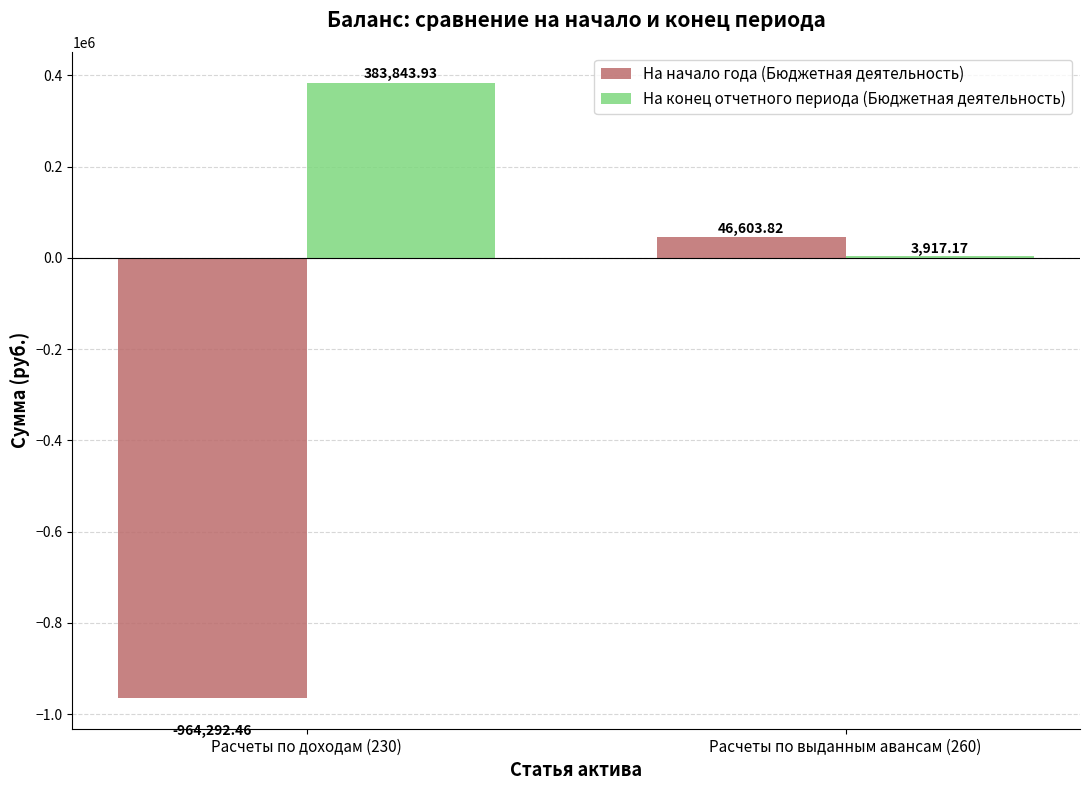

What is the sum of the На начало года (Бюджетная деятельность) values at Расчеты по выданным авансам (260) and Расчеты по доходам (230)?

-917688.6